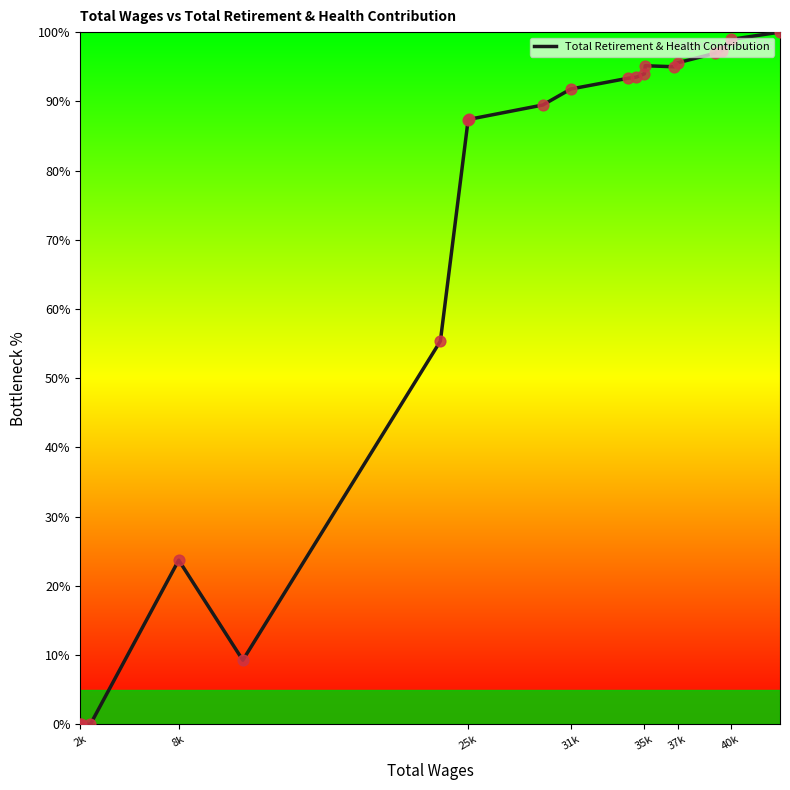

What is the difference between the maximum and minimum values?

100.0